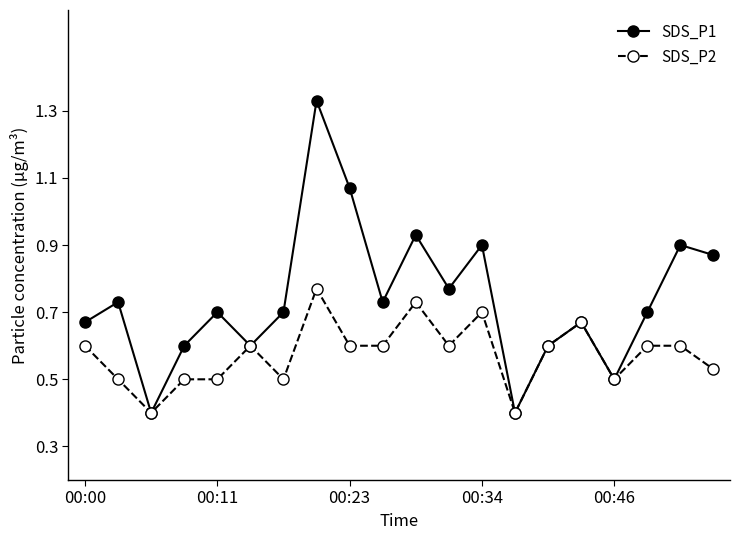

List the series in order of their peak value, lowest first.

SDS_P2, SDS_P1